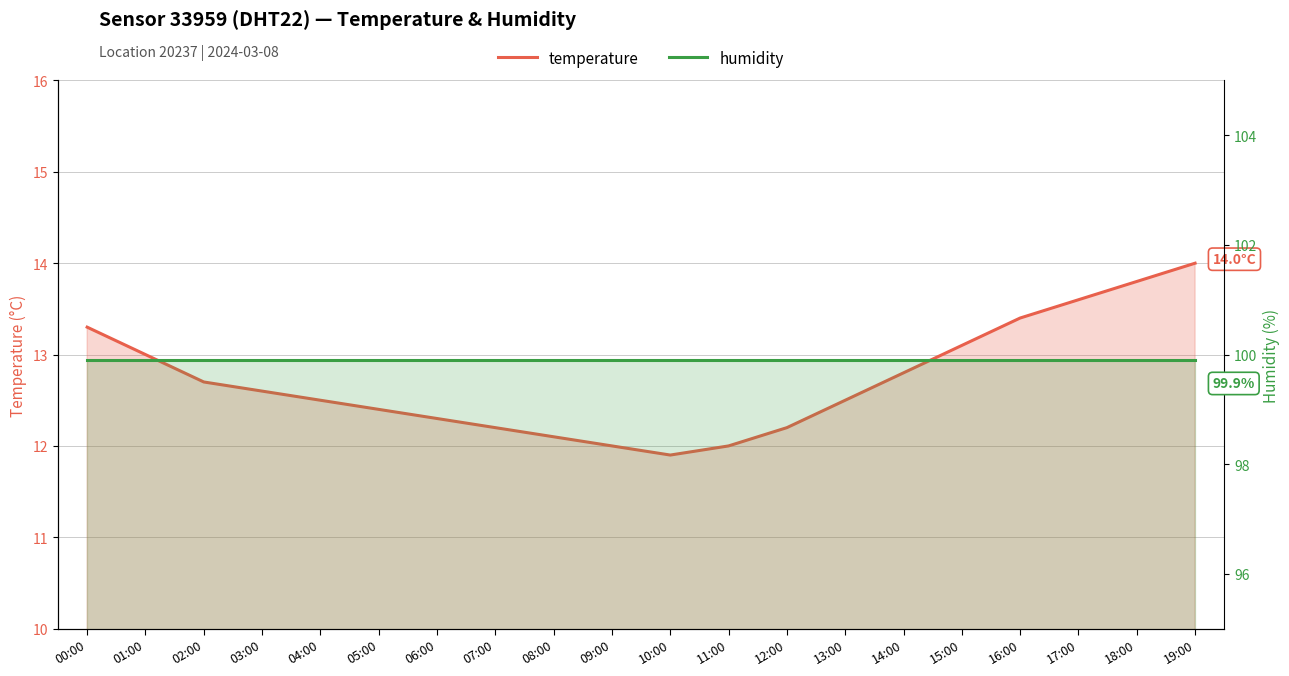

Rank the series at 07:00 from lowest to highest value.

temperature, humidity